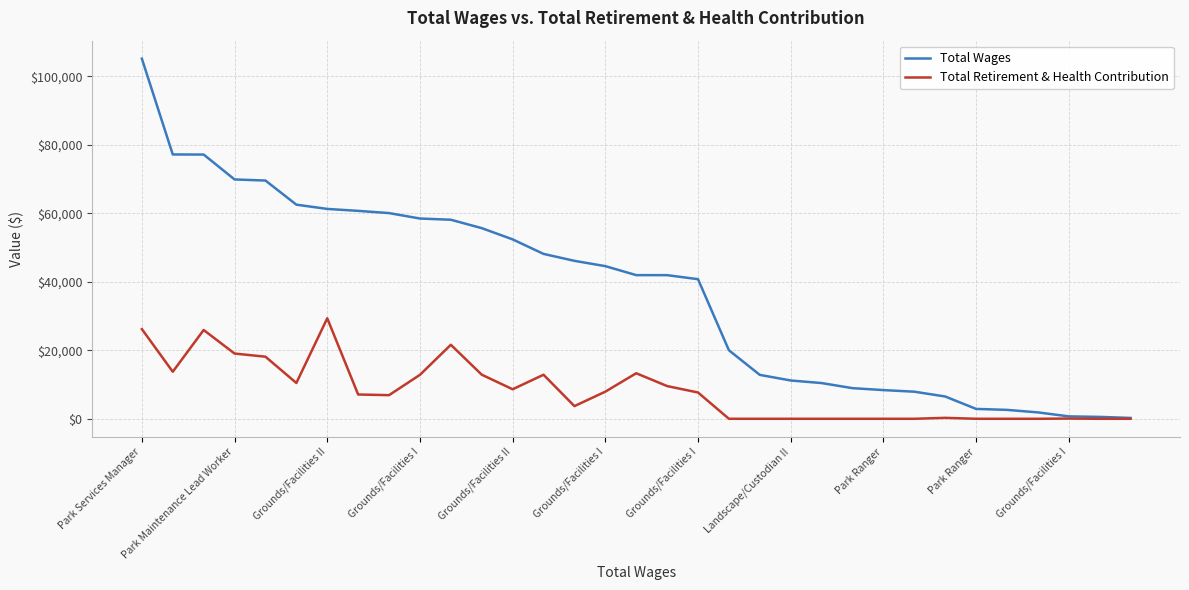

What is the difference between the second highest and minimum values in the Total Retirement & Health Contribution series?

26194